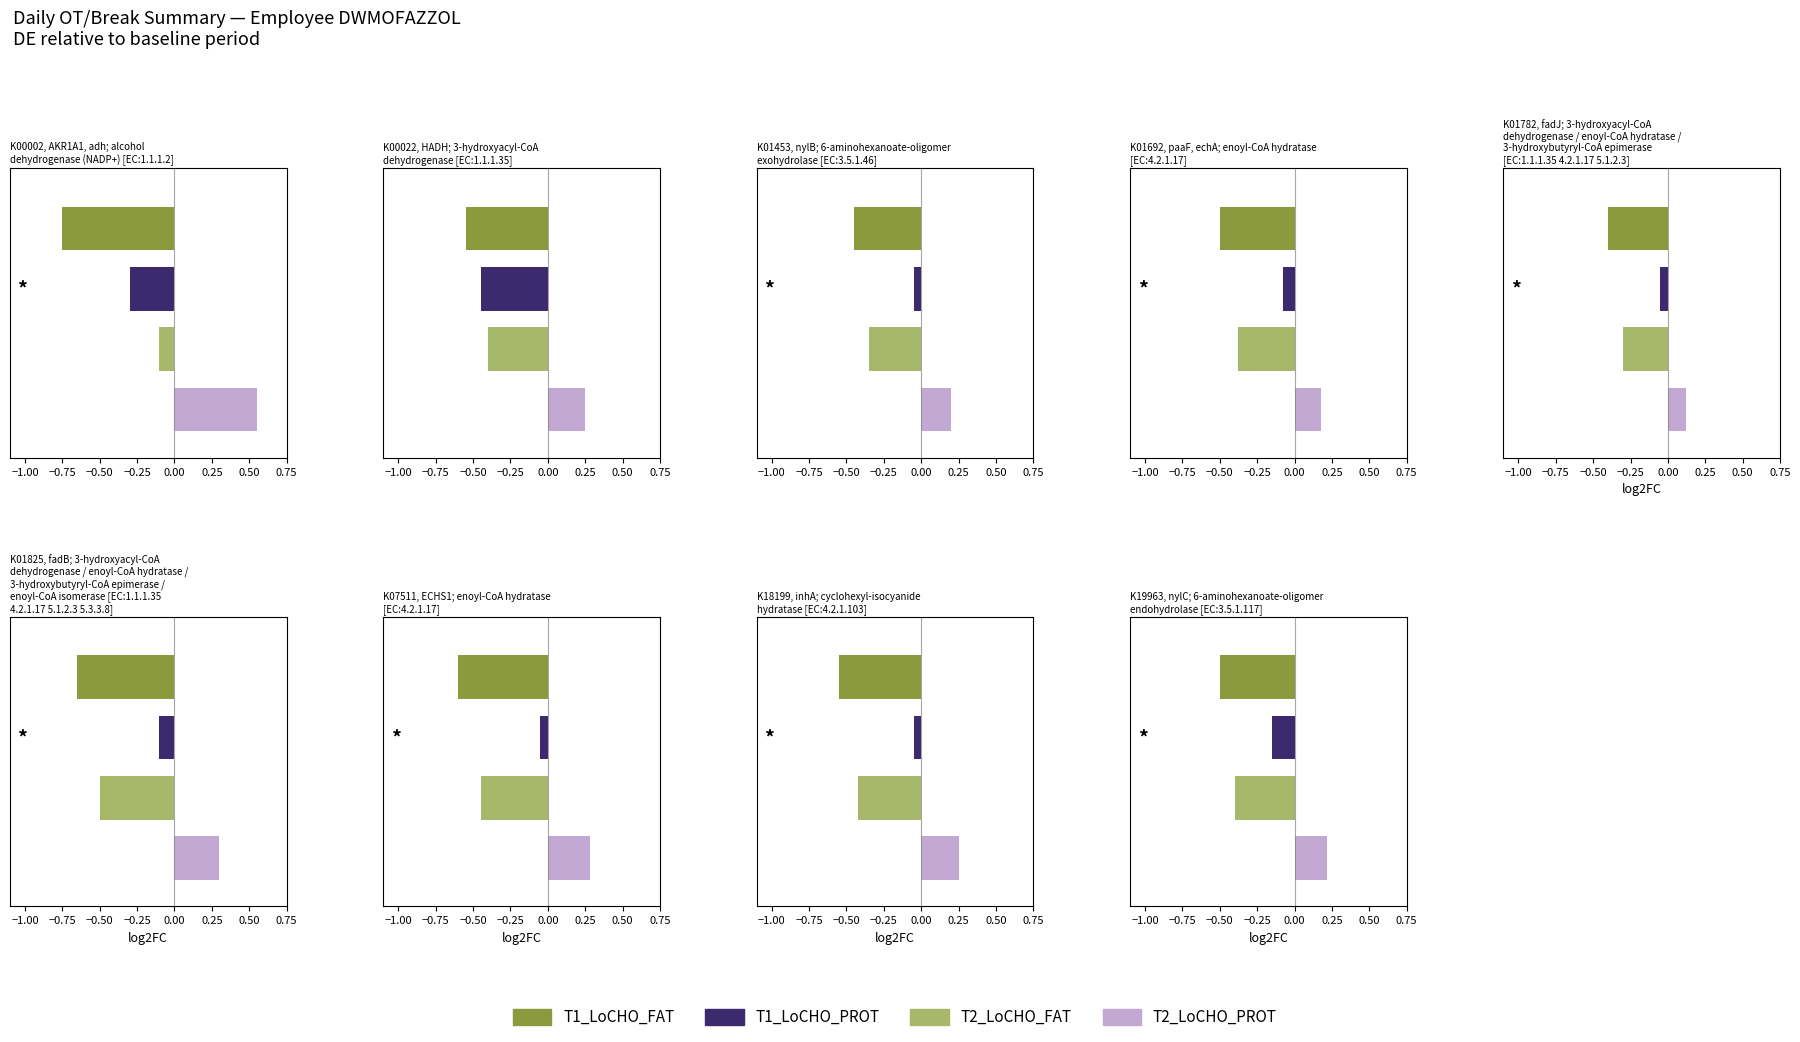

Are the bars grouped side by side (vs. stacked)?

Yes